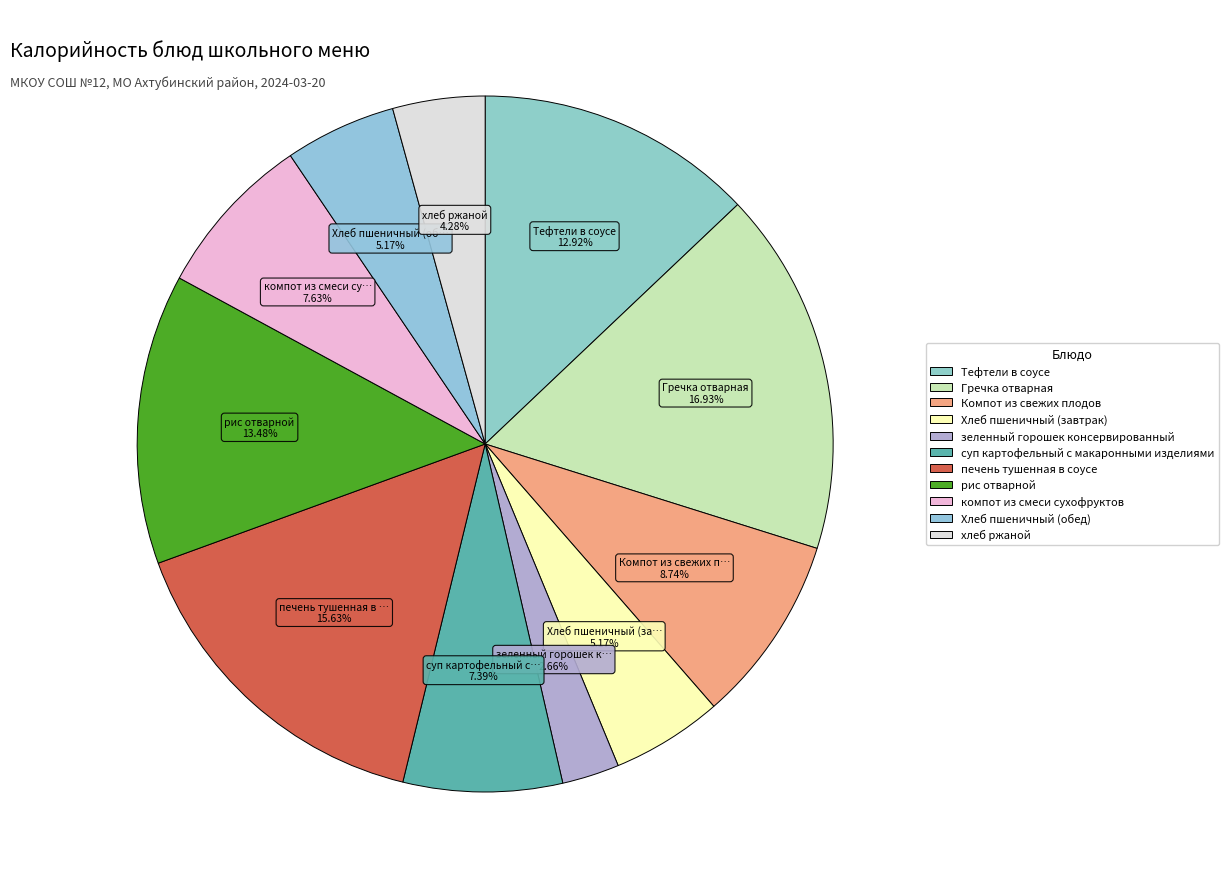

Which category has the biggest portion of the pie?

Гречка отварная